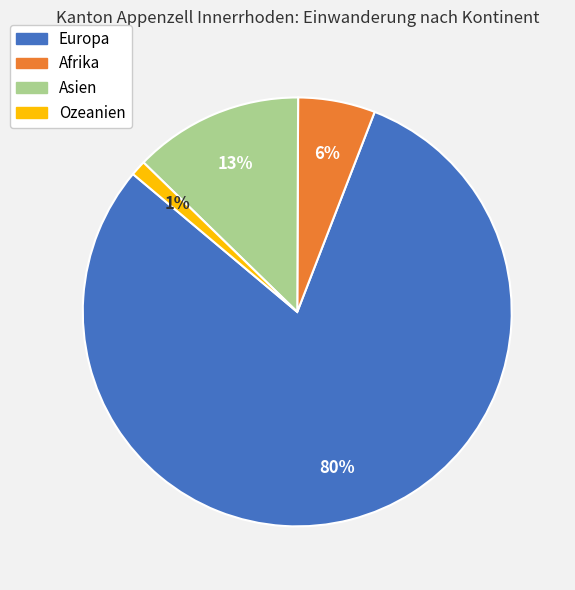

Is Europa the majority of the pie?

Yes